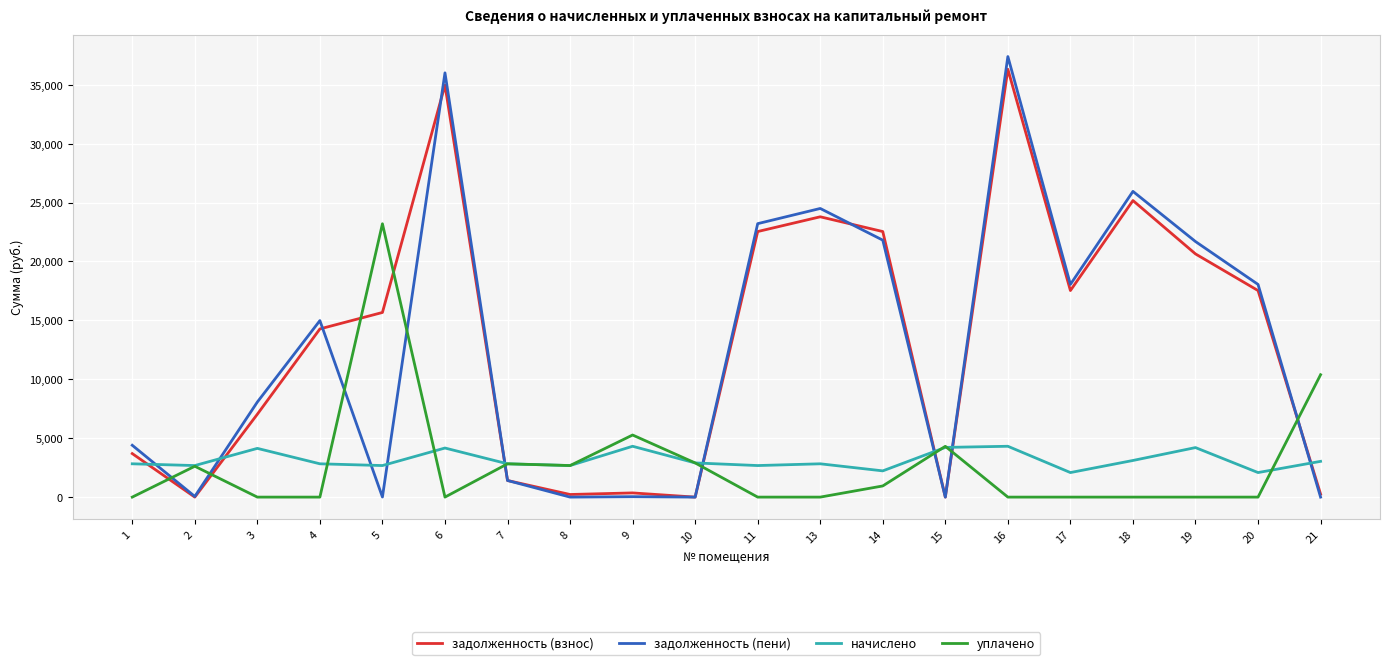

Does the chart display data point markers on the line(s)?

No